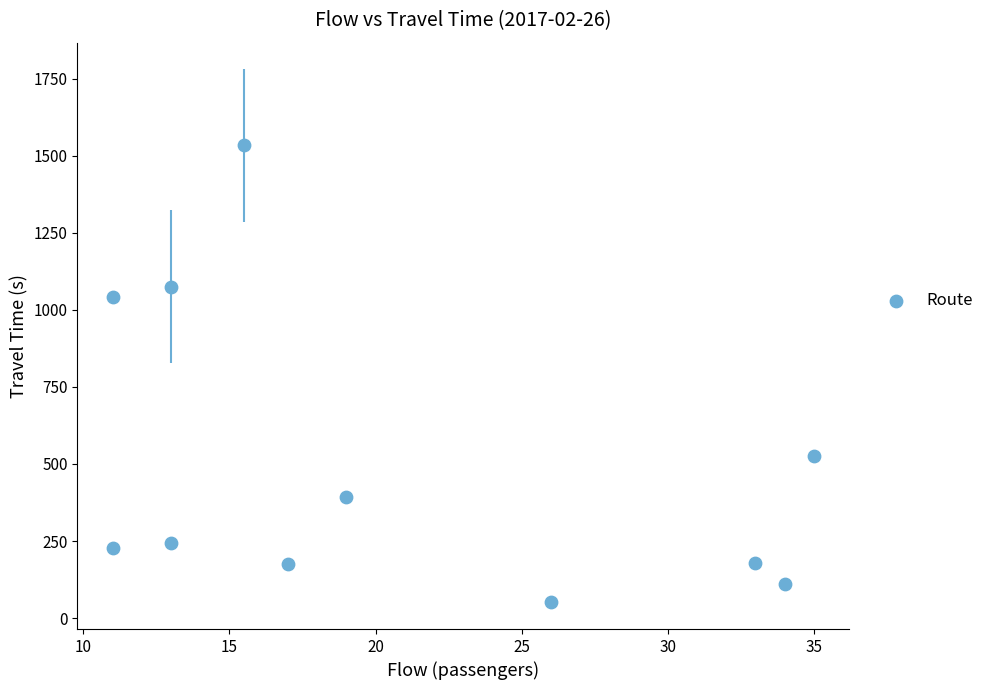

What is the average Y value?

505.0